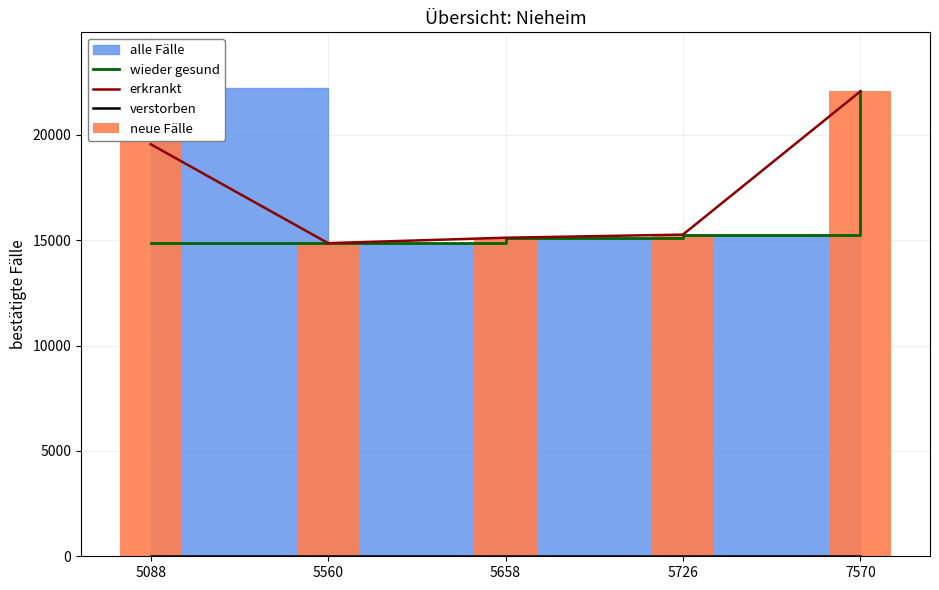

Is the value of wieder gesund at 7570 greater than the value of erkrankt at 5560?

Yes